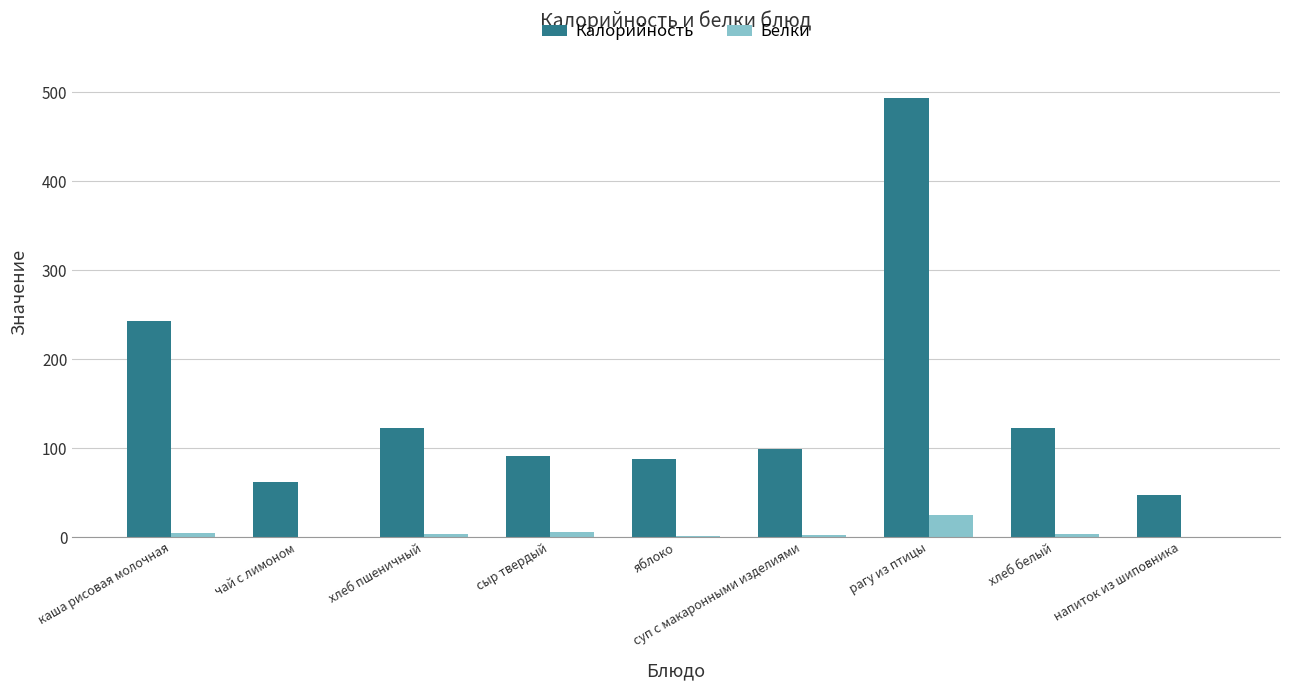

Which series has the largest total across all categories?

Калорийность